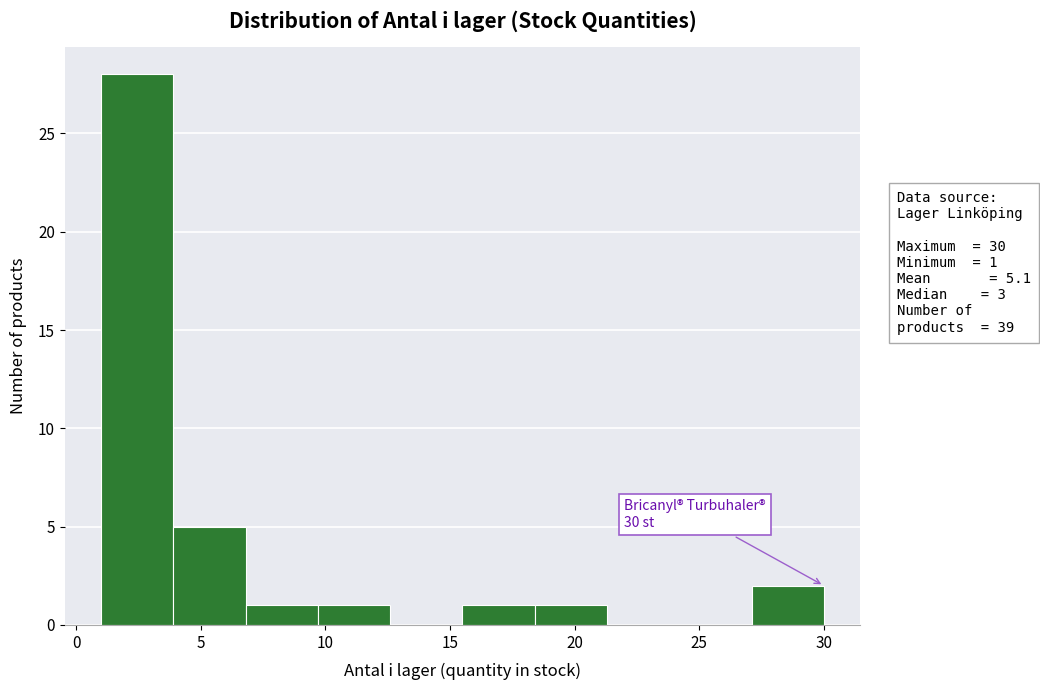

Which range on the x-axis has the tallest bar?

1.0 to 3.9